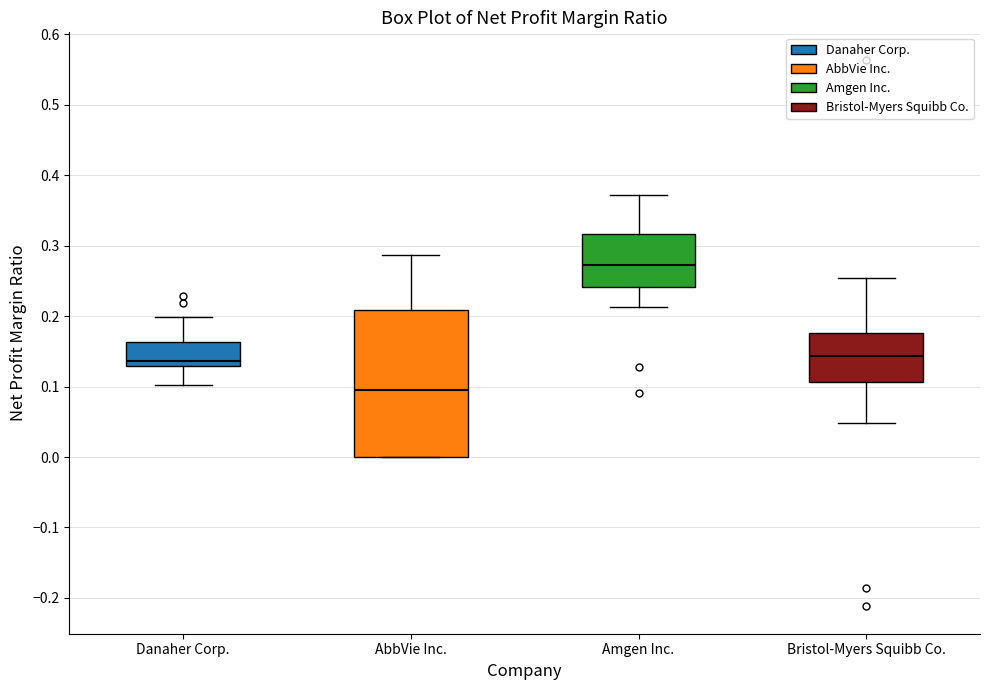

Where does the median line of the box for Danaher Corp. sit on the y-axis? The values are not printed on the chart, so give them approximately, as read against the axis.

0.14